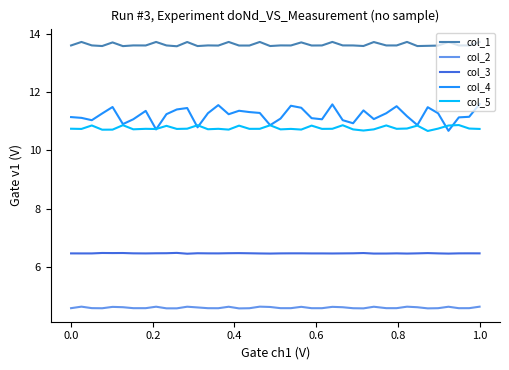

What is the maximum value shown in the chart?

13.7